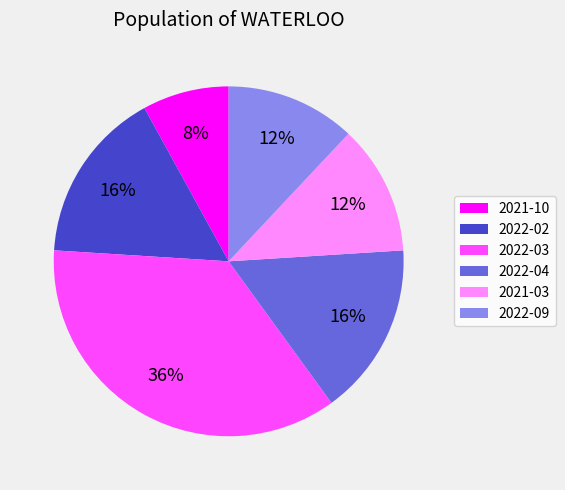

To the nearest percent, what is the difference between the largest and smallest slice percentages?

28%